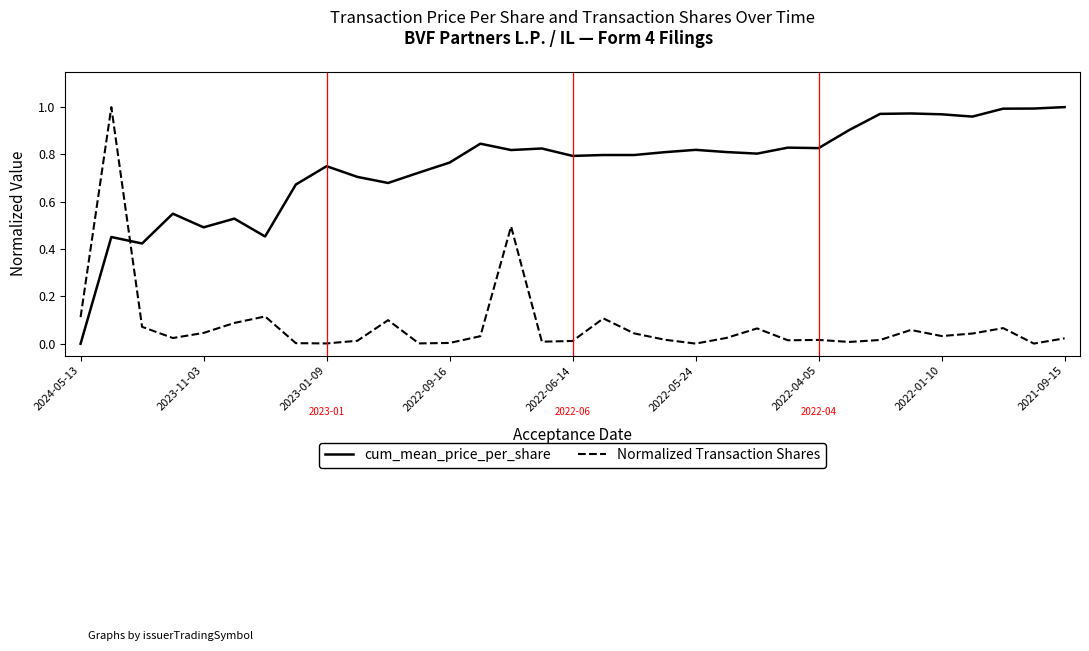

Which series ends up on top after the final intersection of Normalized Transaction Shares and cum_mean_price_per_share?

cum_mean_price_per_share